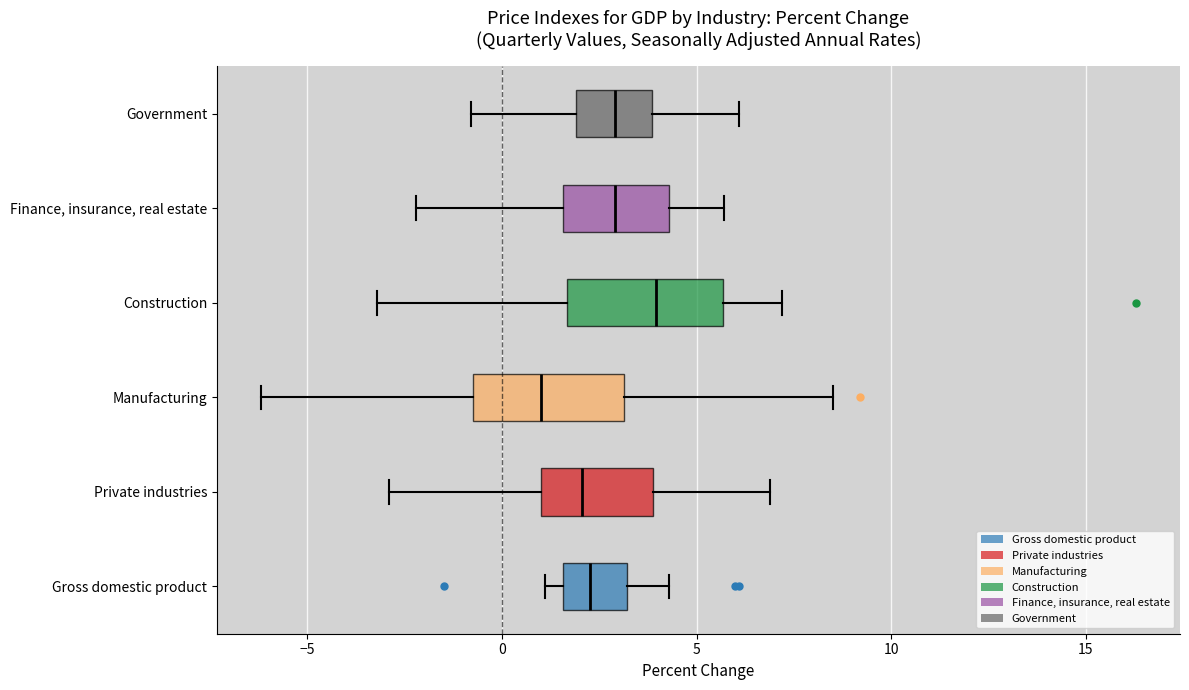

Reading bottom to top, transcribe this box plot: for each box, give where its median line is, the range the box spans, and where its two whiskers end, as read against the x-axis. The values are not printed on the chart, so give them approximately, as read against the axis.

Gross domestic product: median 2.5, box 1.5 to 3.0, whiskers 1.0 to 4.5
Private industries: median 2.0, box 1.0 to 4.0, whiskers -3.0 to 7.0
Manufacturing: median 1.0, box -0.5 to 3.0, whiskers -6.0 to 8.5
Construction: median 4.0, box 1.5 to 5.5, whiskers -3.0 to 7.0
Finance, insurance, real estate: median 3.0, box 1.5 to 4.5, whiskers -2.0 to 5.5
Government: median 3.0, box 2.0 to 4.0, whiskers -1.0 to 6.0